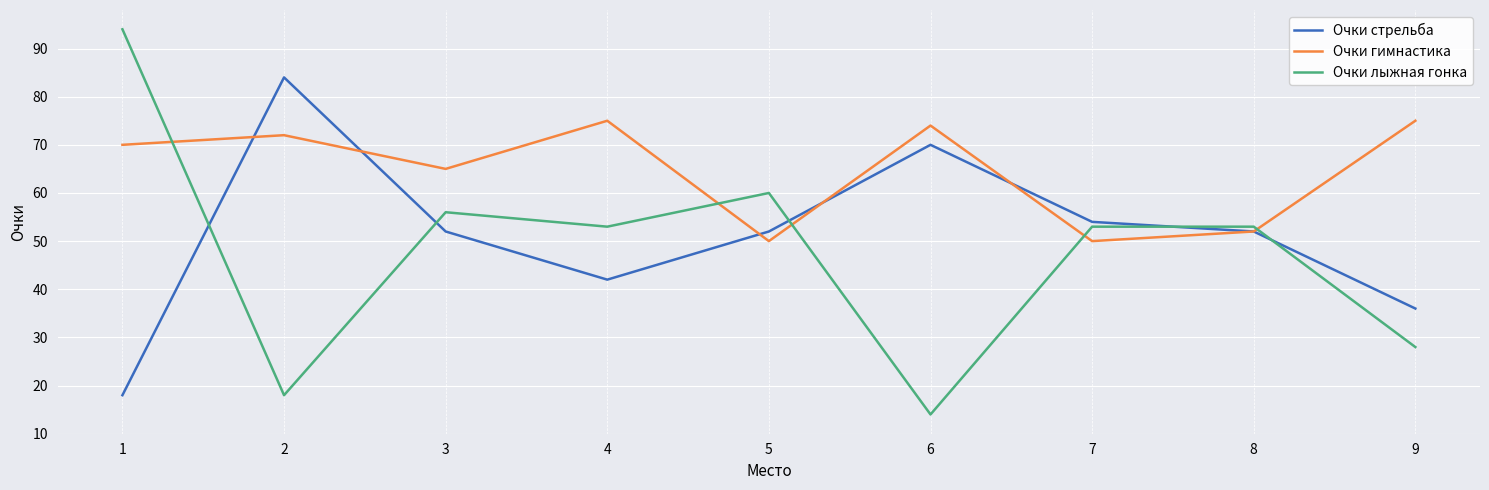

Which series has the widest spread of values?

Очки лыжная гонка